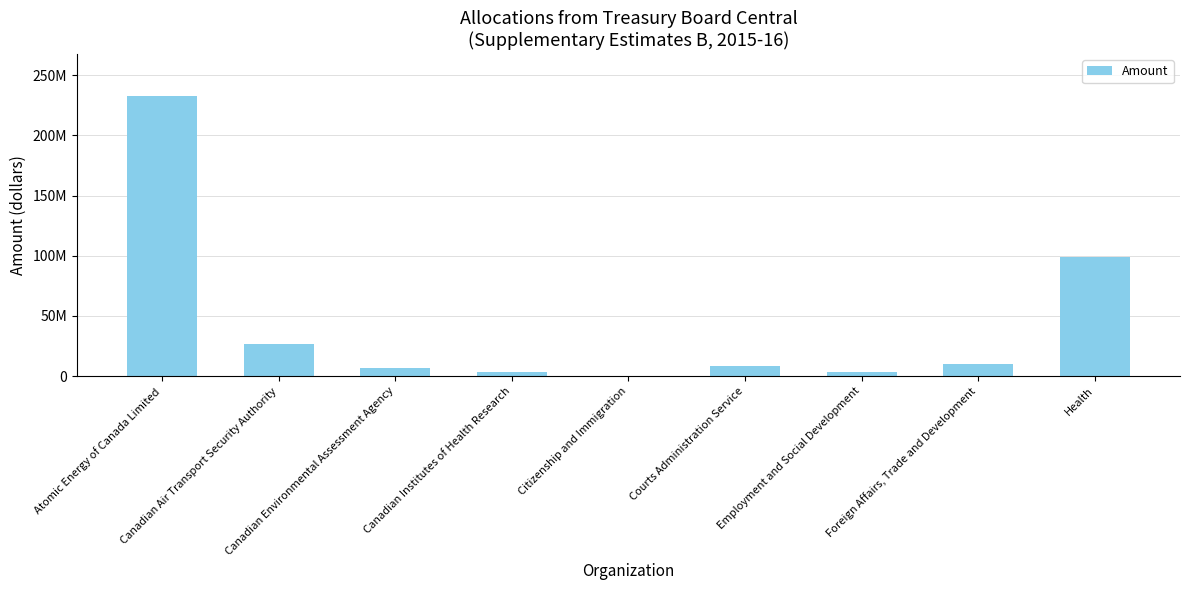

At which label is the value closest to 116400000?

Health